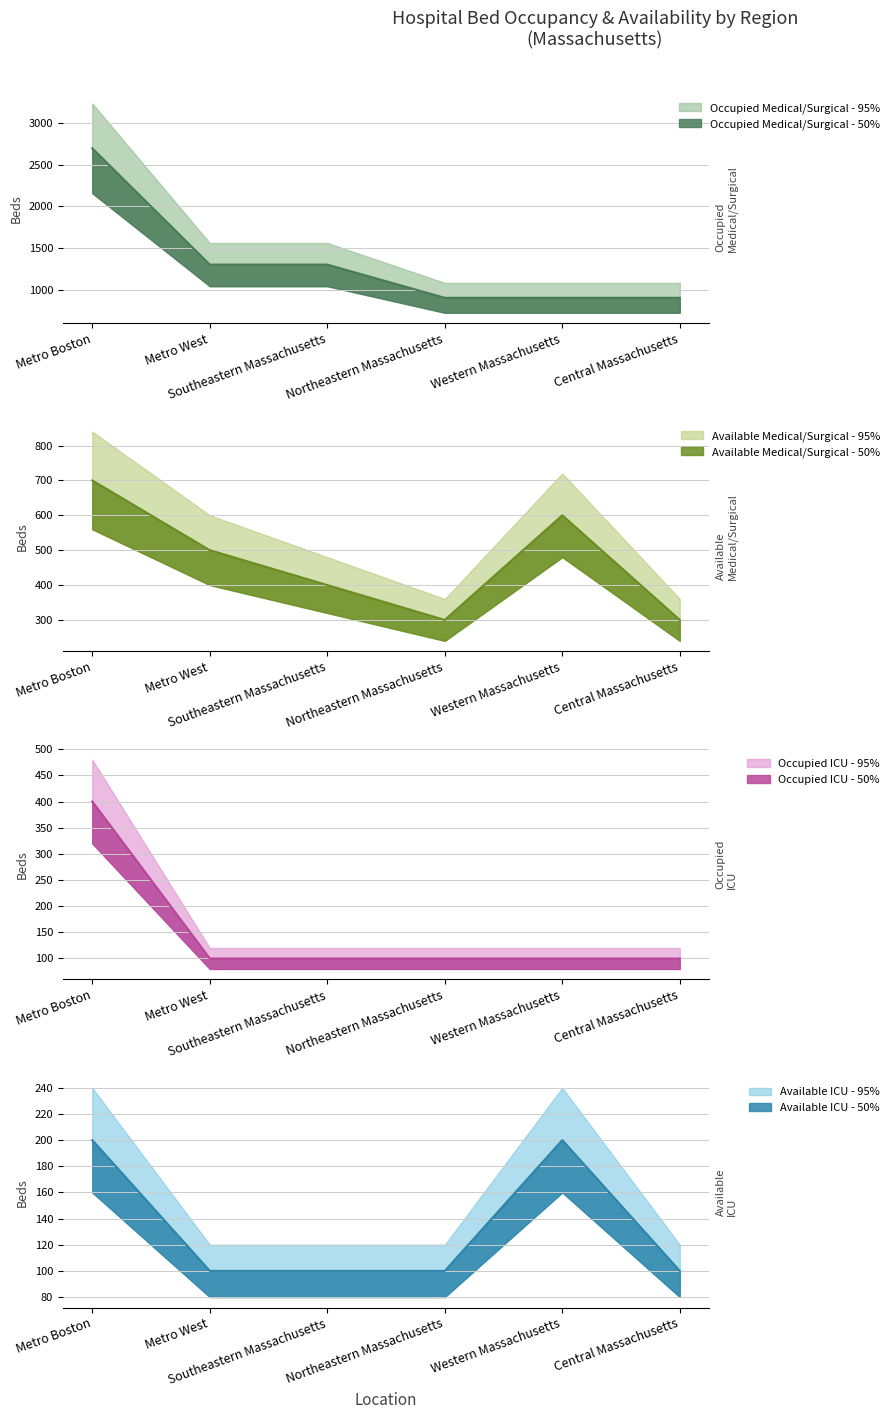

List the series in order of their peak value, lowest first.

Available ICU, Occupied ICU, Available Medical/Surgical, Occupied Medical/Surgical